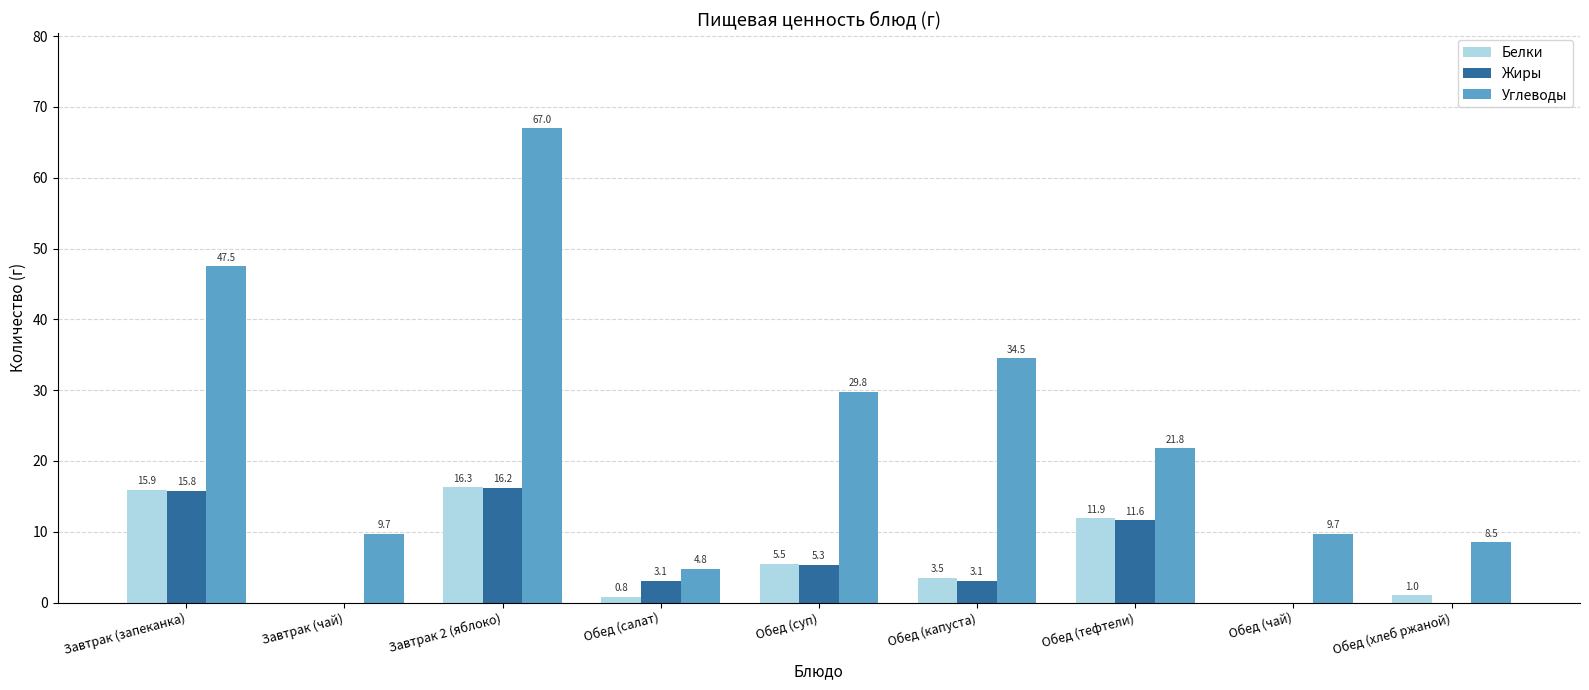

What is the sum of the Жиры values at Завтрак (запеканка) and Обед (капуста)?

18.9